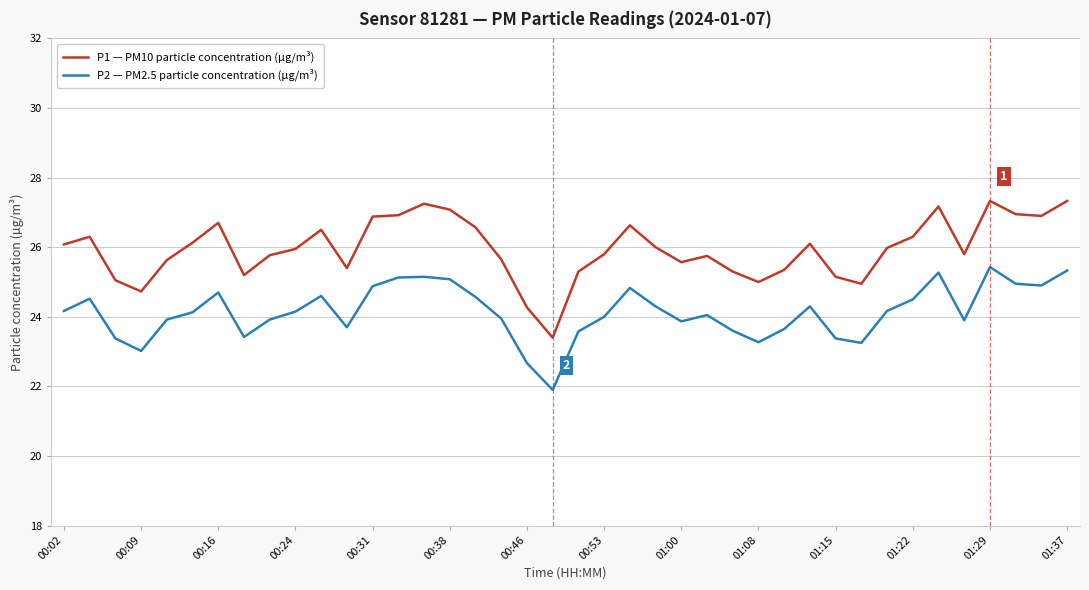

True or false: P2 — PM2.5 particle concentration (µg/m³) has more than 2 points higher than both neighbors.

True